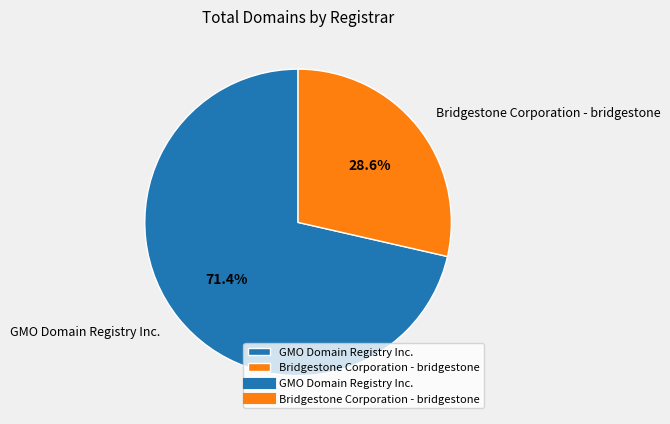

Is there any slice that represents more than half of the pie?

Yes